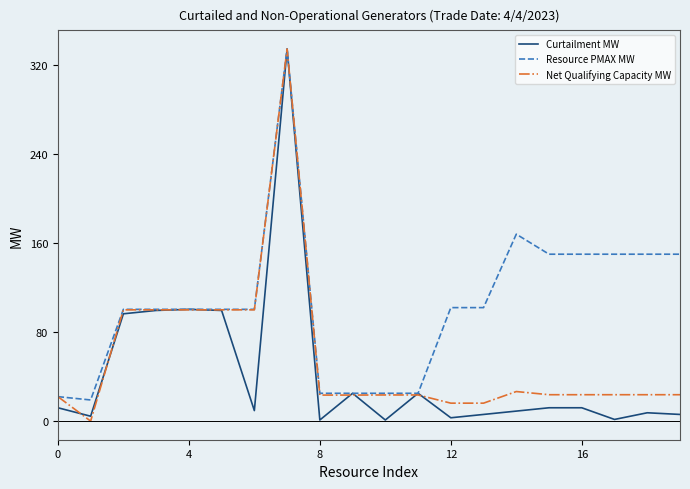

What are all the series names shown in the legend?

Curtailment MW, Resource PMAX MW, Net Qualifying Capacity MW